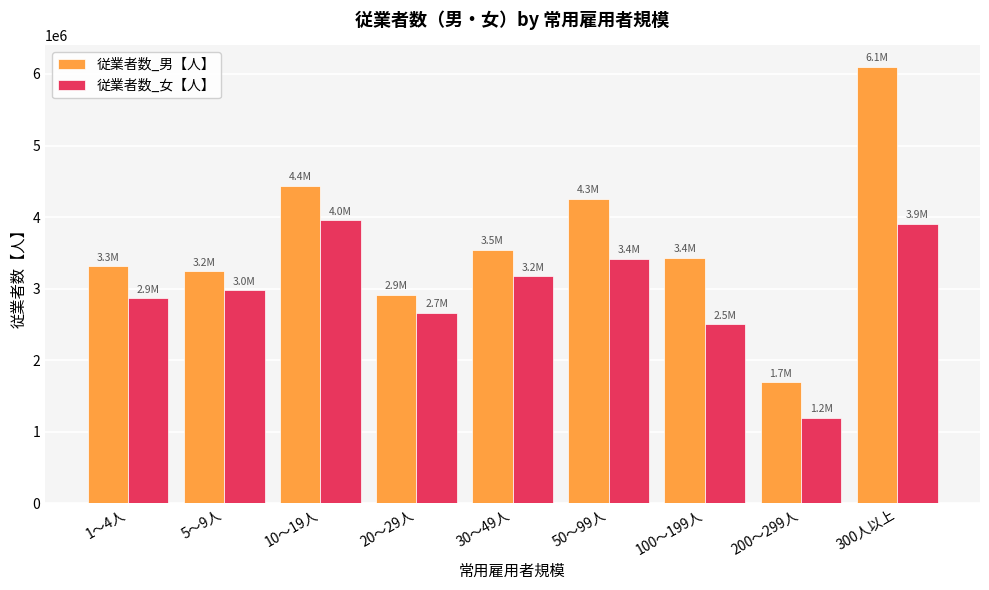

At which category does the chart reach its minimum across all series?

200～299人